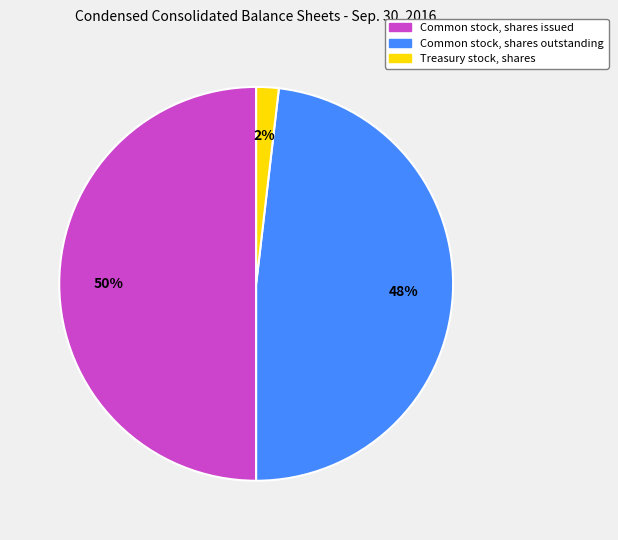

To the nearest percent, what is the combined percentage of Common stock, shares outstanding and Common stock, shares issued?

98%